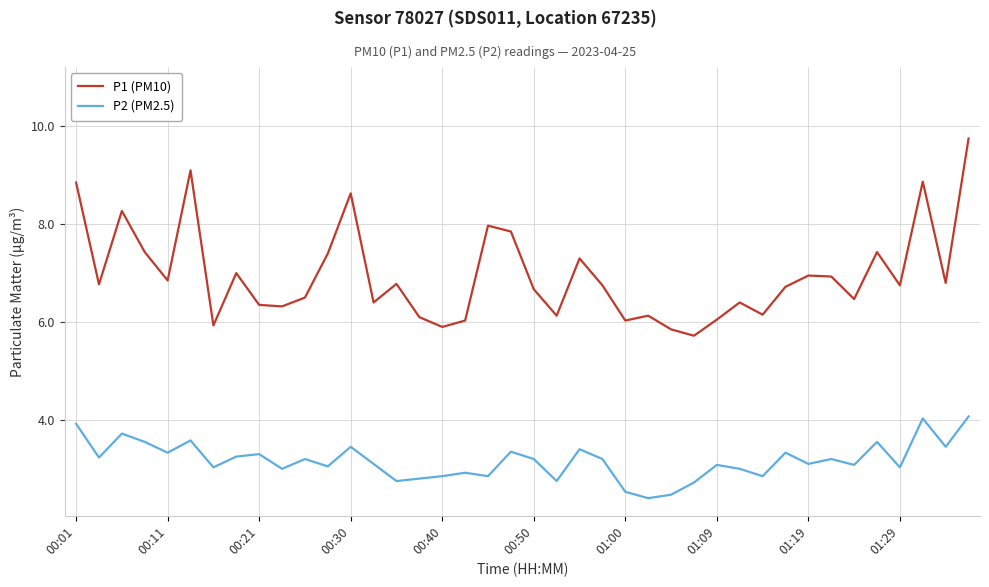

List the series in order of their peak value, lowest first.

P2 (PM2.5), P1 (PM10)